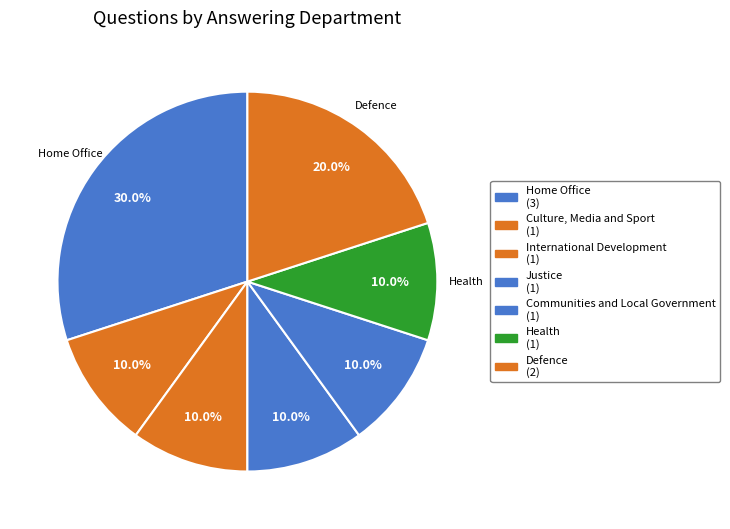

Count the number of slices in the pie.

7